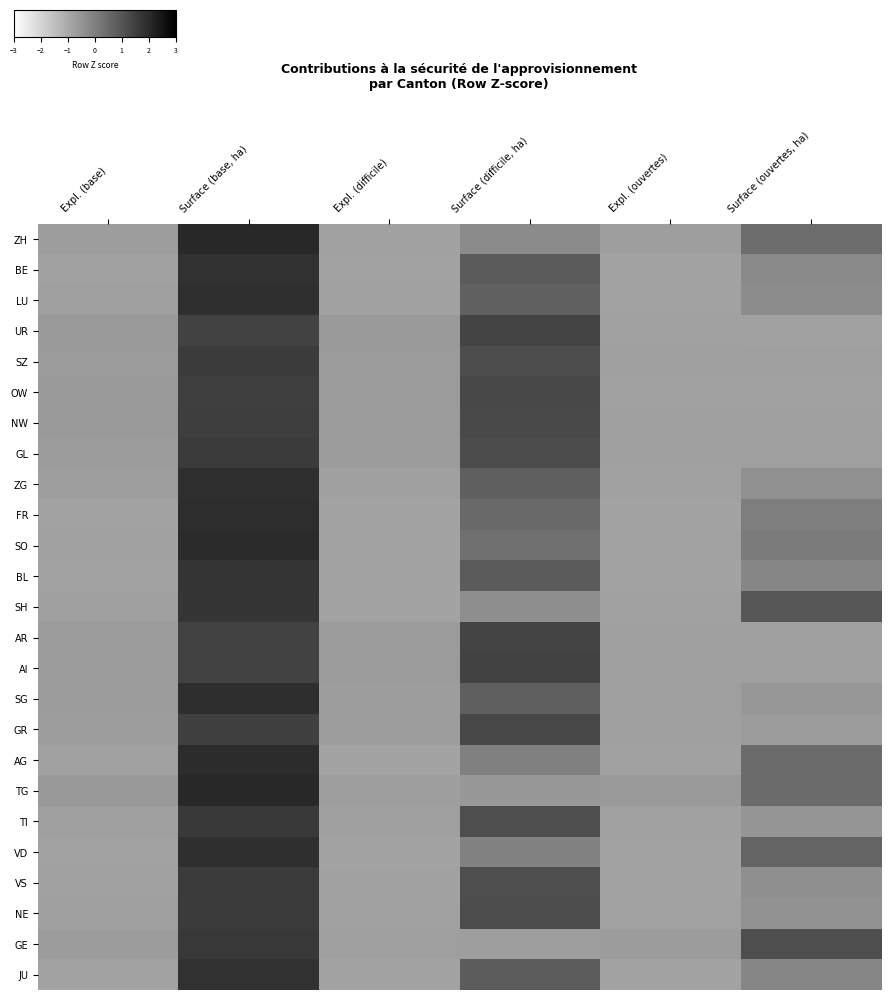

Reading right to left, list all the values displayed in this chart.

ZH: Surface (ouvertes, ha)=0.4	Expl. (ouvertes)=-0.7	Surface (difficile, ha)=-0.3	Expl. (difficile)=-0.8	Surface (base, ha)=2.0	Expl. (base)=-0.7
BE: Surface (ouvertes, ha)=-0.2	Expl. (ouvertes)=-0.8	Surface (difficile, ha)=0.8	Expl. (difficile)=-0.8	Surface (base, ha)=1.8	Expl. (base)=-0.8
LU: Surface (ouvertes, ha)=-0.3	Expl. (ouvertes)=-0.8	Surface (difficile, ha)=0.7	Expl. (difficile)=-0.8	Surface (base, ha)=1.9	Expl. (base)=-0.7
UR: Surface (ouvertes, ha)=-0.8	Expl. (ouvertes)=-0.8	Surface (difficile, ha)=1.4	Expl. (difficile)=-0.6	Surface (base, ha)=1.4	Expl. (base)=-0.6
SZ: Surface (ouvertes, ha)=-0.7	Expl. (ouvertes)=-0.8	Surface (difficile, ha)=1.2	Expl. (difficile)=-0.7	Surface (base, ha)=1.6	Expl. (base)=-0.6
OW: Surface (ouvertes, ha)=-0.8	Expl. (ouvertes)=-0.8	Surface (difficile, ha)=1.3	Expl. (difficile)=-0.6	Surface (base, ha)=1.5	Expl. (base)=-0.6
NW: Surface (ouvertes, ha)=-0.8	Expl. (ouvertes)=-0.8	Surface (difficile, ha)=1.3	Expl. (difficile)=-0.6	Surface (base, ha)=1.5	Expl. (base)=-0.6
GL: Surface (ouvertes, ha)=-0.7	Expl. (ouvertes)=-0.8	Surface (difficile, ha)=1.2	Expl. (difficile)=-0.7	Surface (base, ha)=1.6	Expl. (base)=-0.7
ZG: Surface (ouvertes, ha)=-0.4	Expl. (ouvertes)=-0.8	Surface (difficile, ha)=0.8	Expl. (difficile)=-0.8	Surface (base, ha)=1.9	Expl. (base)=-0.7
FR: Surface (ouvertes, ha)=0.0	Expl. (ouvertes)=-0.8	Surface (difficile, ha)=0.5	Expl. (difficile)=-0.8	Surface (base, ha)=1.9	Expl. (base)=-0.8
SO: Surface (ouvertes, ha)=0.1	Expl. (ouvertes)=-0.8	Surface (difficile, ha)=0.4	Expl. (difficile)=-0.8	Surface (base, ha)=2.0	Expl. (base)=-0.8
BL: Surface (ouvertes, ha)=-0.2	Expl. (ouvertes)=-0.8	Surface (difficile, ha)=0.9	Expl. (difficile)=-0.8	Surface (base, ha)=1.8	Expl. (base)=-0.8
SH: Surface (ouvertes, ha)=1.0	Expl. (ouvertes)=-0.8	Surface (difficile, ha)=-0.3	Expl. (difficile)=-0.8	Surface (base, ha)=1.8	Expl. (base)=-0.8
AR: Surface (ouvertes, ha)=-0.8	Expl. (ouvertes)=-0.8	Surface (difficile, ha)=1.4	Expl. (difficile)=-0.7	Surface (base, ha)=1.4	Expl. (base)=-0.7
AI: Surface (ouvertes, ha)=-0.8	Expl. (ouvertes)=-0.8	Surface (difficile, ha)=1.4	Expl. (difficile)=-0.7	Surface (base, ha)=1.4	Expl. (base)=-0.7
SG: Surface (ouvertes, ha)=-0.6	Expl. (ouvertes)=-0.7	Surface (difficile, ha)=0.8	Expl. (difficile)=-0.7	Surface (base, ha)=1.9	Expl. (base)=-0.7
GR: Surface (ouvertes, ha)=-0.7	Expl. (ouvertes)=-0.8	Surface (difficile, ha)=1.3	Expl. (difficile)=-0.7	Surface (base, ha)=1.5	Expl. (base)=-0.7
AG: Surface (ouvertes, ha)=0.5	Expl. (ouvertes)=-0.8	Surface (difficile, ha)=-0.0	Expl. (difficile)=-0.8	Surface (base, ha)=2.0	Expl. (base)=-0.8
TG: Surface (ouvertes, ha)=0.5	Expl. (ouvertes)=-0.6	Surface (difficile, ha)=-0.6	Expl. (difficile)=-0.7	Surface (base, ha)=2.0	Expl. (base)=-0.6
TI: Surface (ouvertes, ha)=-0.5	Expl. (ouvertes)=-0.8	Surface (difficile, ha)=1.2	Expl. (difficile)=-0.8	Surface (base, ha)=1.6	Expl. (base)=-0.7
VD: Surface (ouvertes, ha)=0.6	Expl. (ouvertes)=-0.8	Surface (difficile, ha)=-0.1	Expl. (difficile)=-0.9	Surface (base, ha)=1.9	Expl. (base)=-0.8
VS: Surface (ouvertes, ha)=-0.4	Expl. (ouvertes)=-0.8	Surface (difficile, ha)=1.2	Expl. (difficile)=-0.8	Surface (base, ha)=1.6	Expl. (base)=-0.8
NE: Surface (ouvertes, ha)=-0.4	Expl. (ouvertes)=-0.8	Surface (difficile, ha)=1.2	Expl. (difficile)=-0.8	Surface (base, ha)=1.6	Expl. (base)=-0.8
GE: Surface (ouvertes, ha)=1.2	Expl. (ouvertes)=-0.7	Surface (difficile, ha)=-0.7	Expl. (difficile)=-0.7	Surface (base, ha)=1.6	Expl. (base)=-0.7
JU: Surface (ouvertes, ha)=-0.2	Expl. (ouvertes)=-0.8	Surface (difficile, ha)=0.8	Expl. (difficile)=-0.8	Surface (base, ha)=1.8	Expl. (base)=-0.8